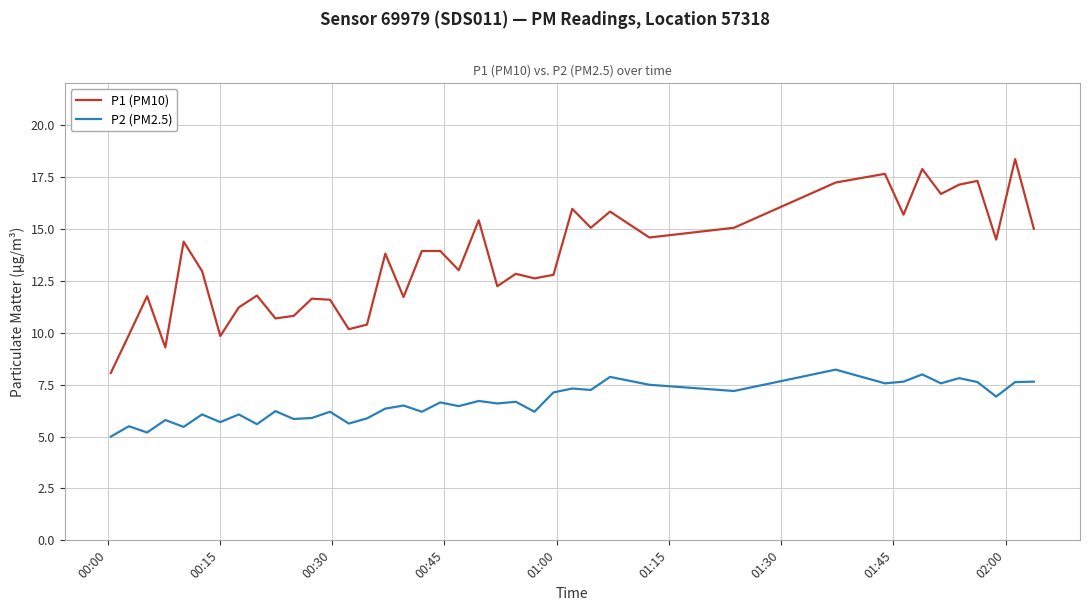

True or false: P1 (PM10) and P2 (PM2.5) intersect in this chart.

False